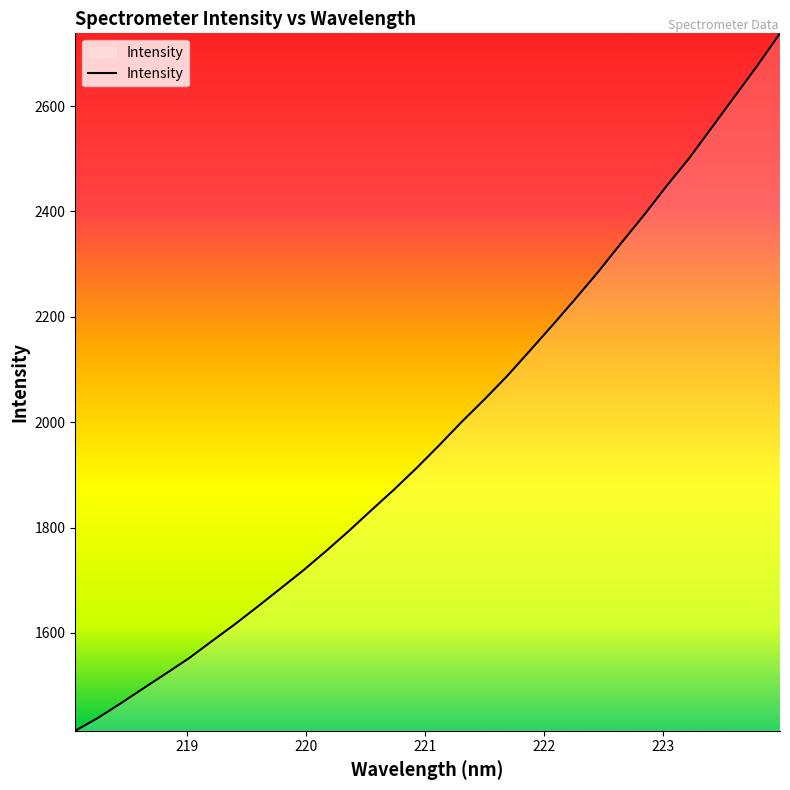

What is the greatest value displayed?

2738.1